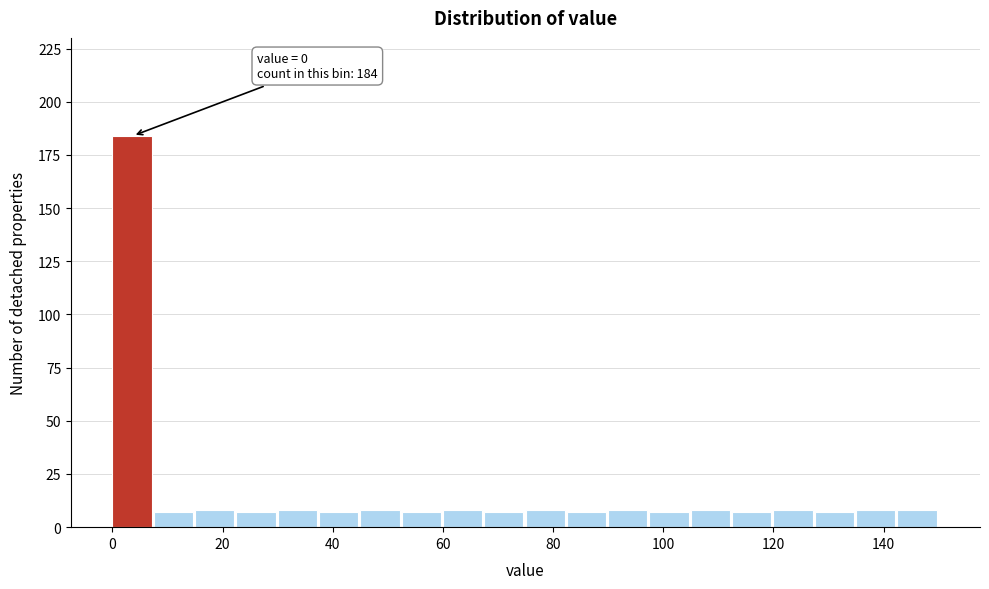

Around what value on the x-axis is the tallest bar? Give the approximate position of its centre, as read against the axis.

4